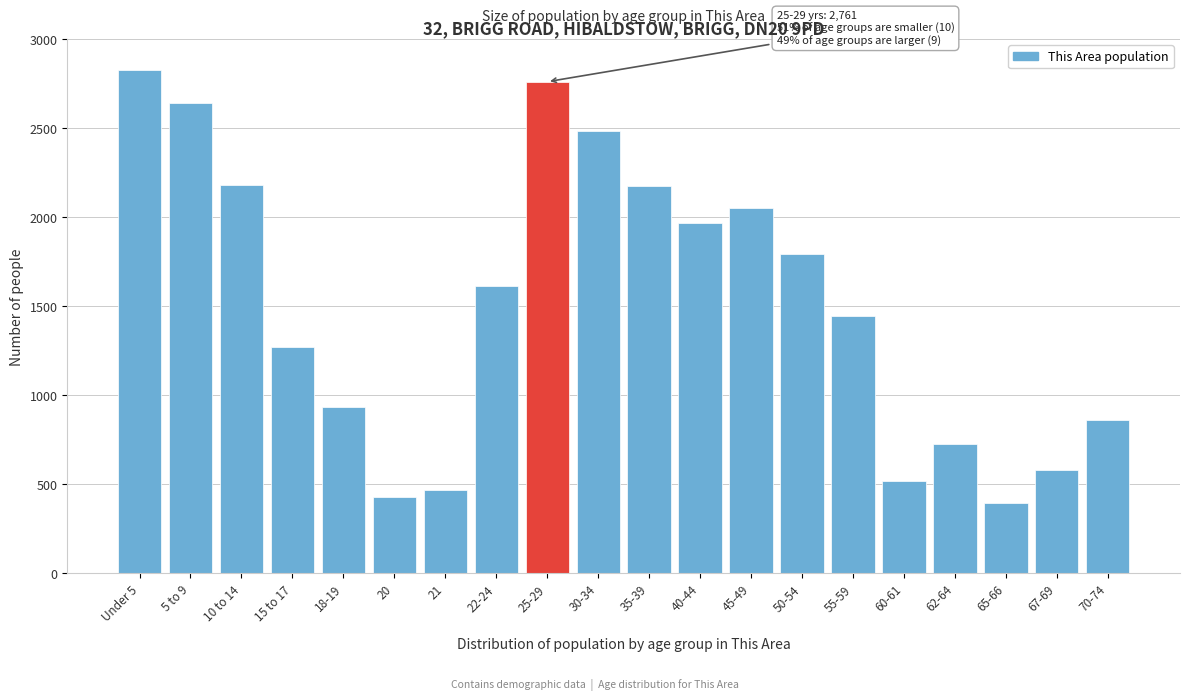

What is the sum of all values?

30126